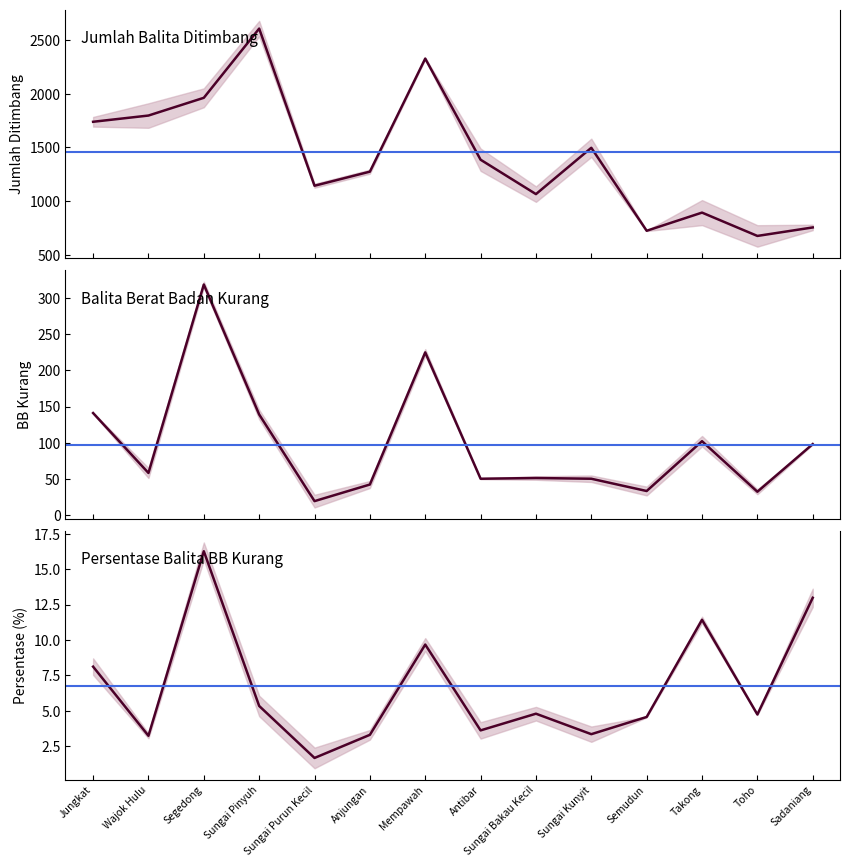

Where is the first local minimum for jumlah_balita_yang_ditimbang?

Sungai Purun Kecil